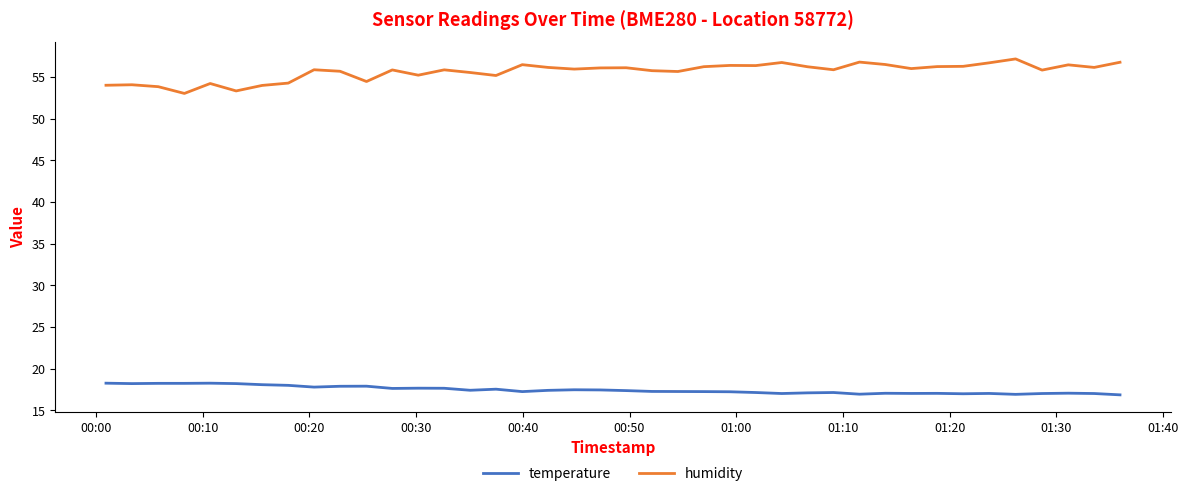

Which series has the largest range (max minus min)?

humidity